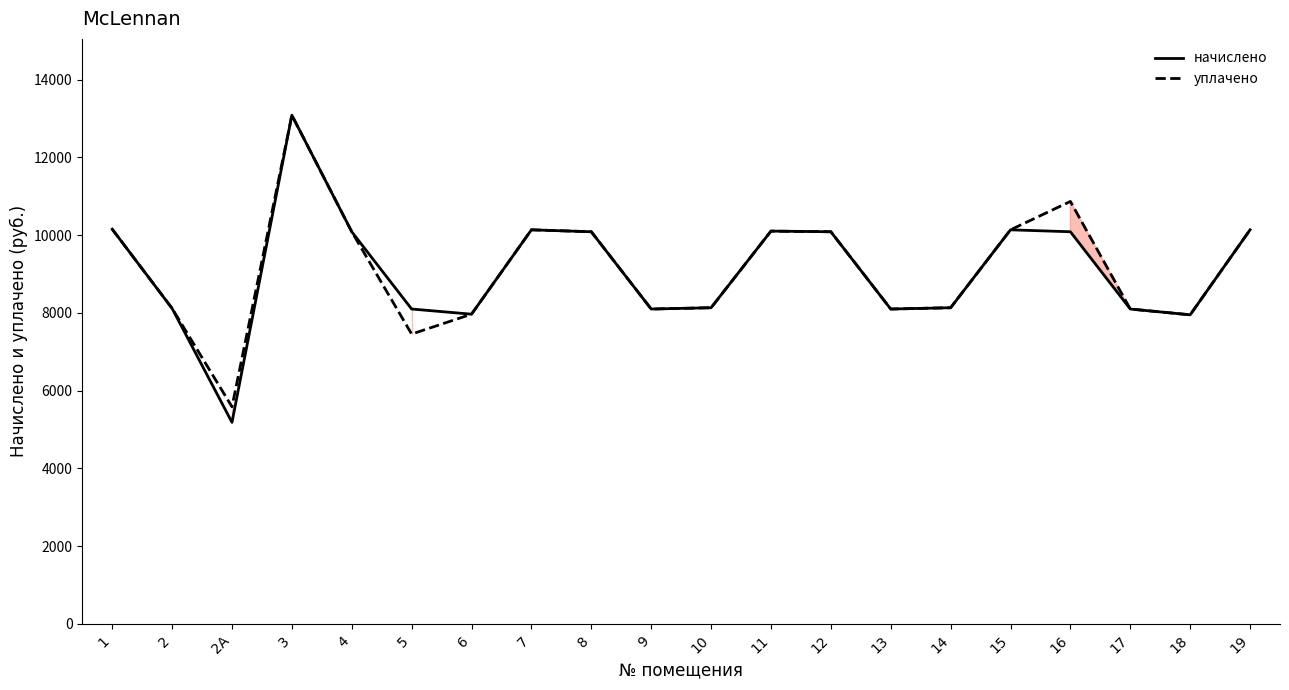

At which label does уплачено first exceed 10085?

1